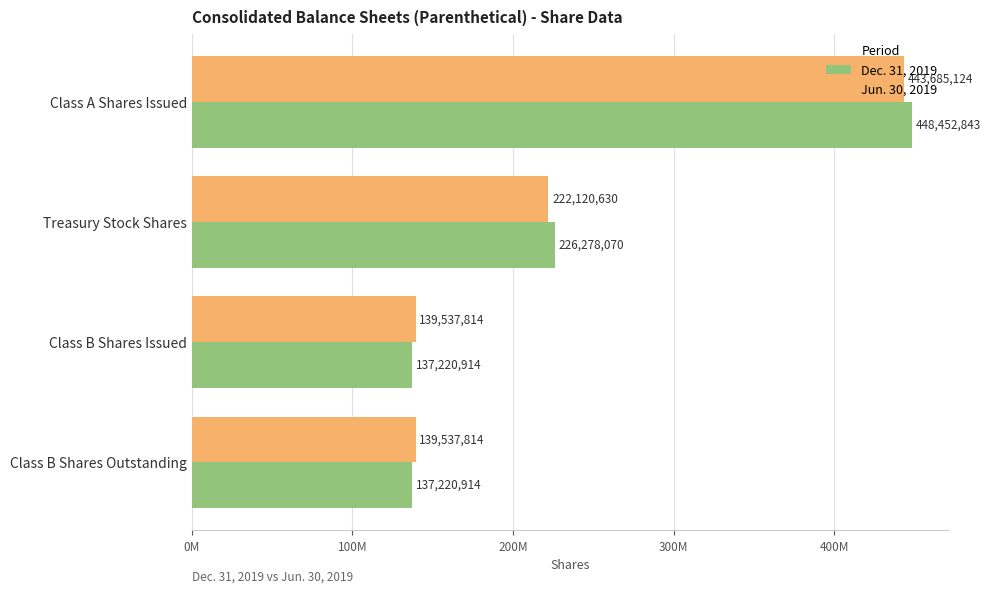

Which category has the highest value across all series?

Class A Shares Issued